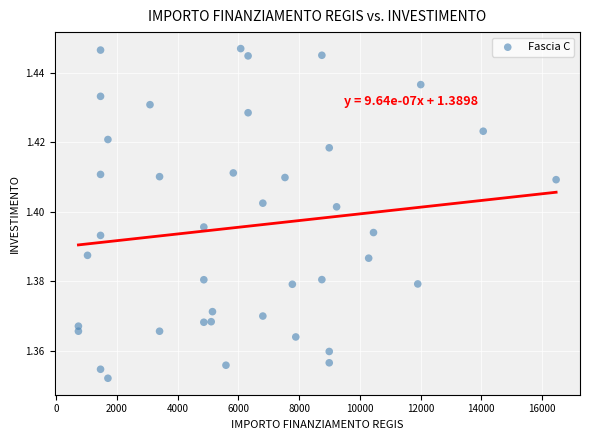

What is the range of X values (max minus min)?

15735.0